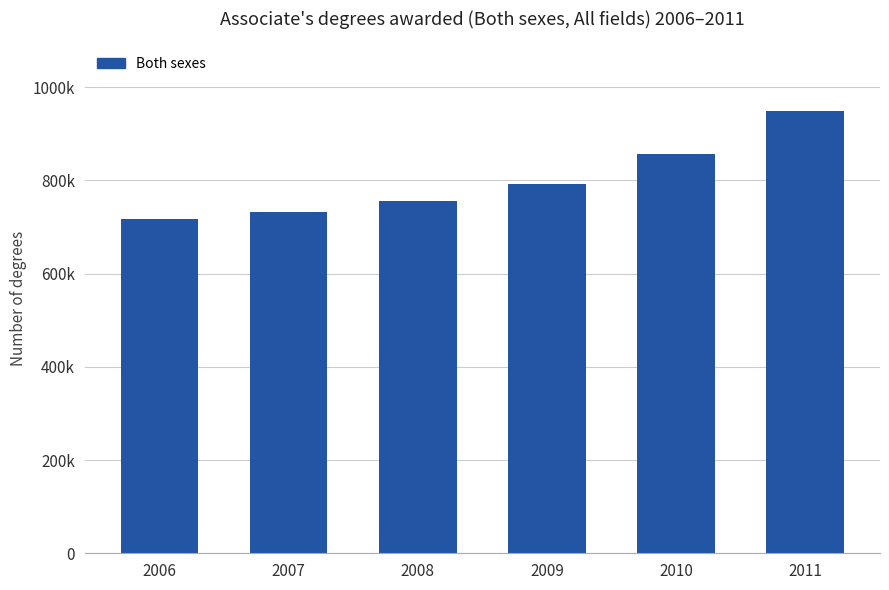

What is the minimum value shown in the chart?

718182